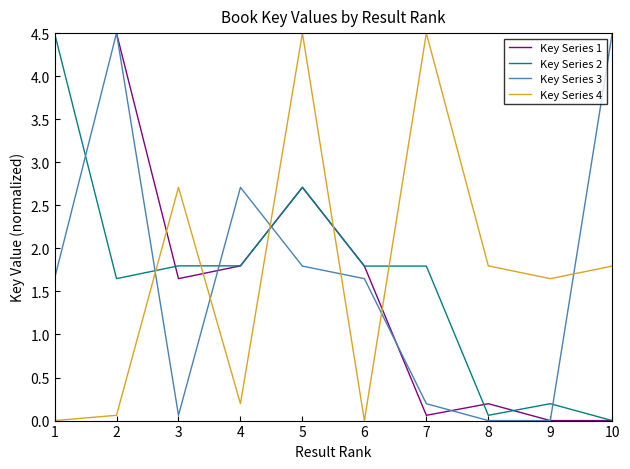

What is the difference between the second highest and minimum values in the Key Series 2 series?

2.7